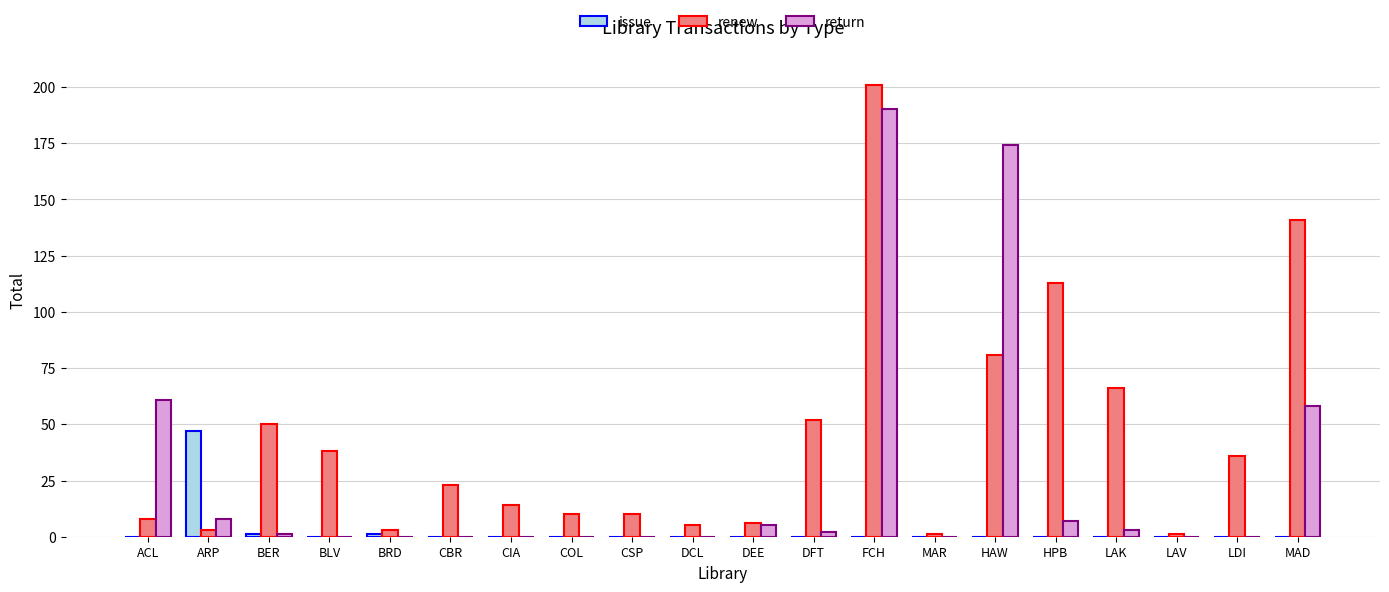

Between BLV and HPB, which series saw the biggest shift?

renew